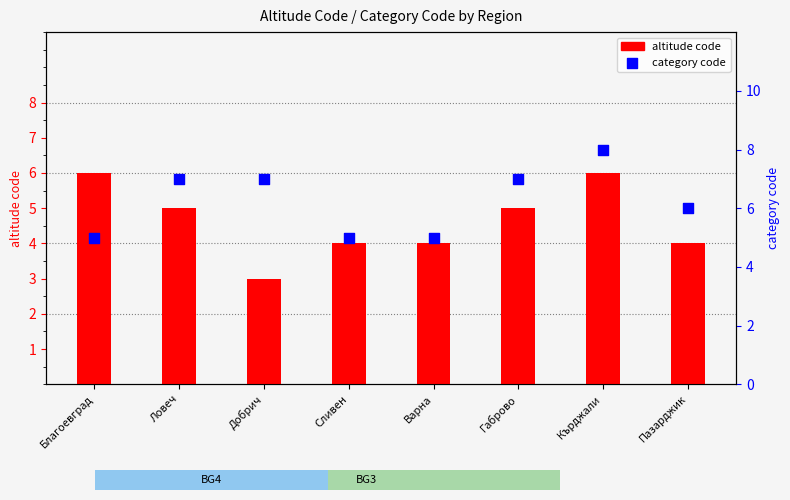

What are all the series names shown in the legend?

altitude_code, category_code